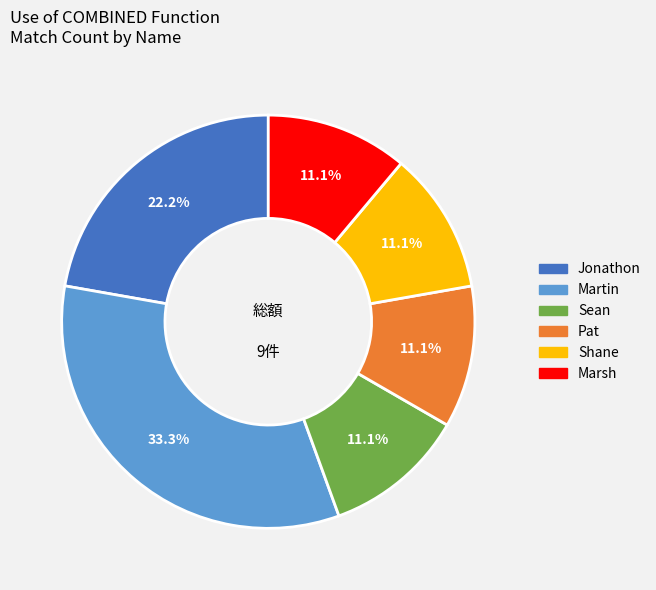

Is there a majority slice in this chart?

No